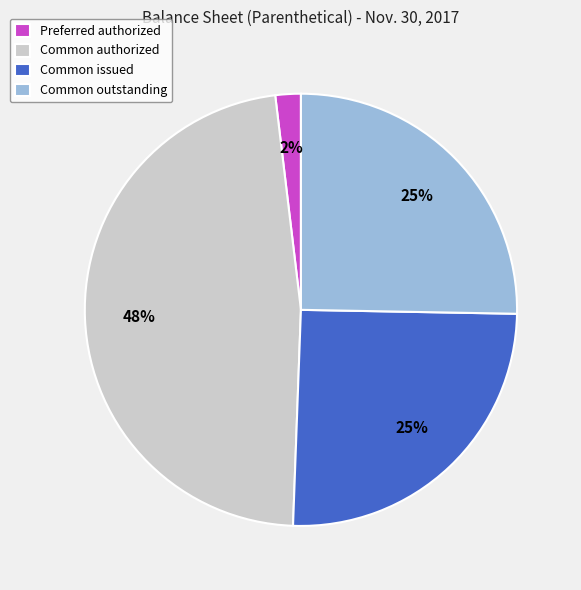

To the nearest percent, what is the average slice percentage?

25%